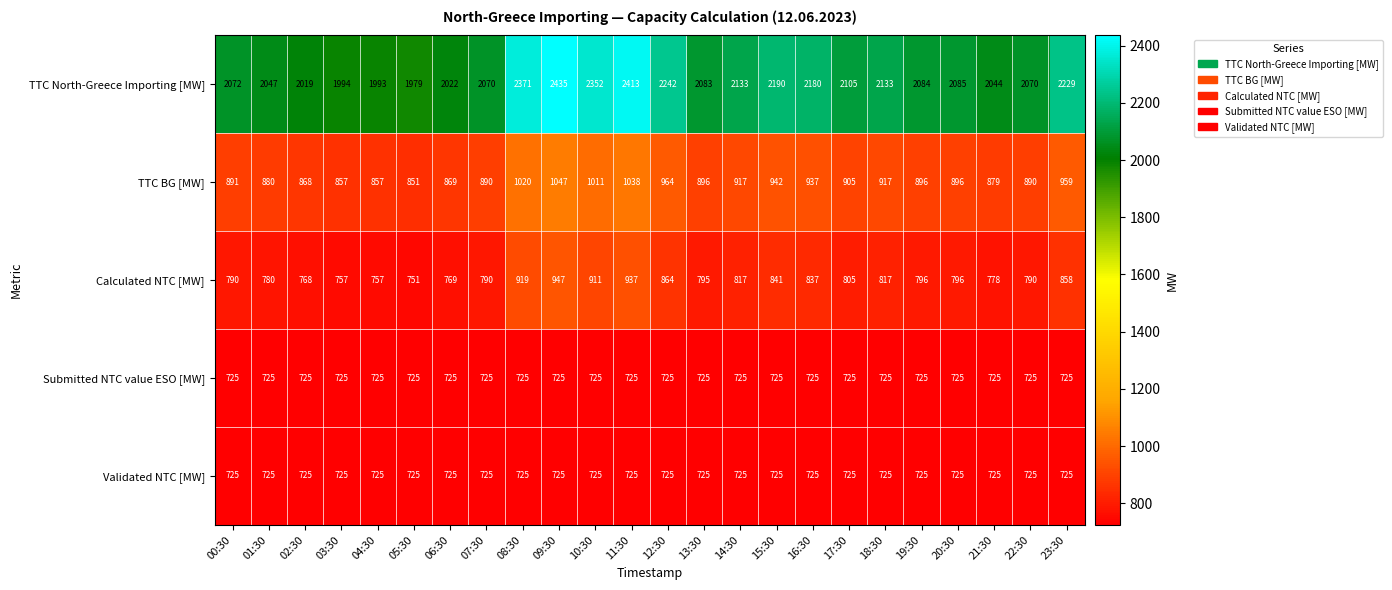

What is the total value across all series at 21:30?

5151